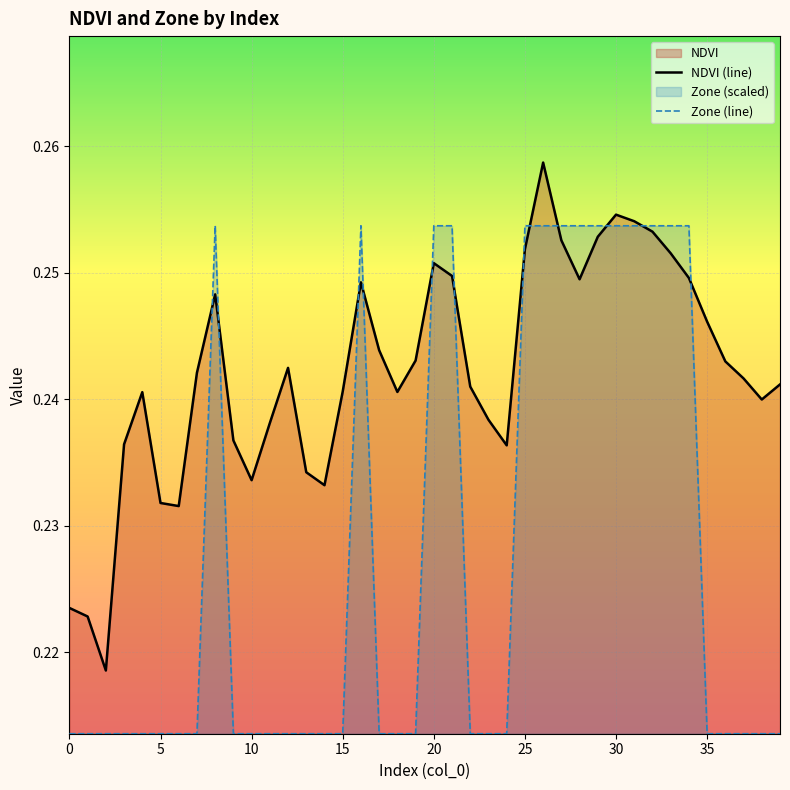

The NDVI (line) series shows 0.1 at 10. True or false?

False